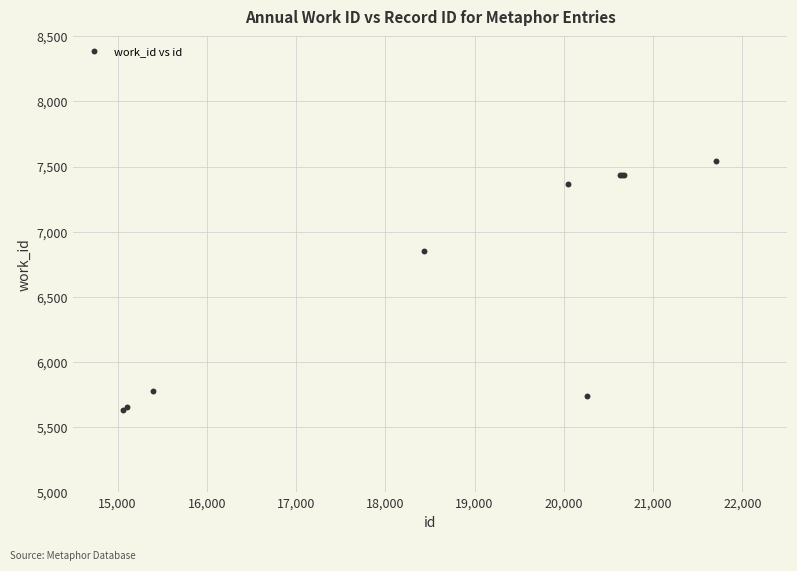

What Y value in the scatter plot is closest to 6585?

6855